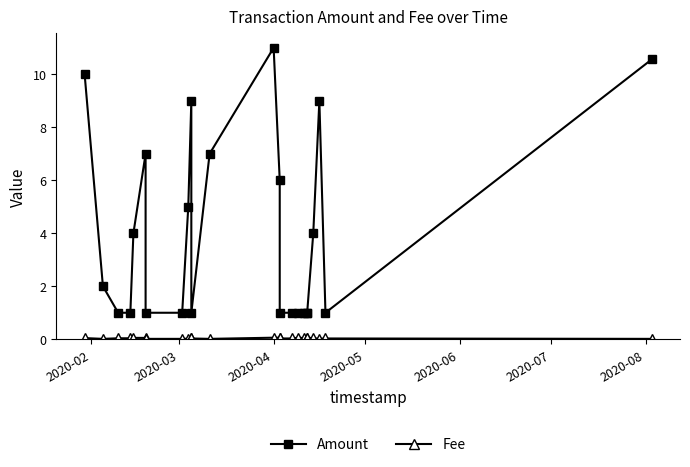

True or false: Amount and Fee cross at least once.

False